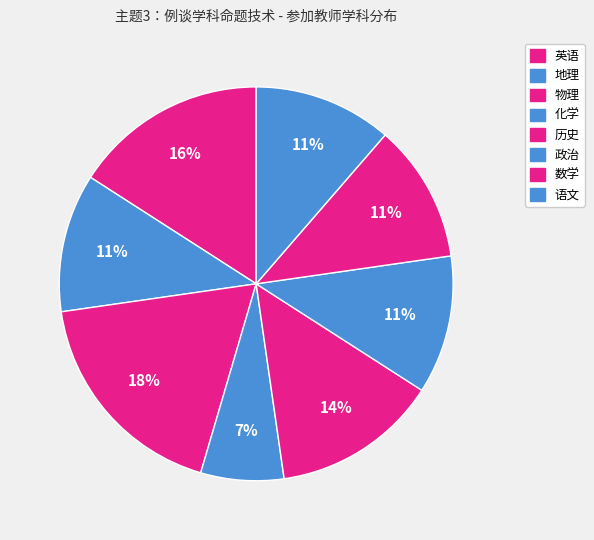

What percentage is NOT represented by 历史?

86.4%